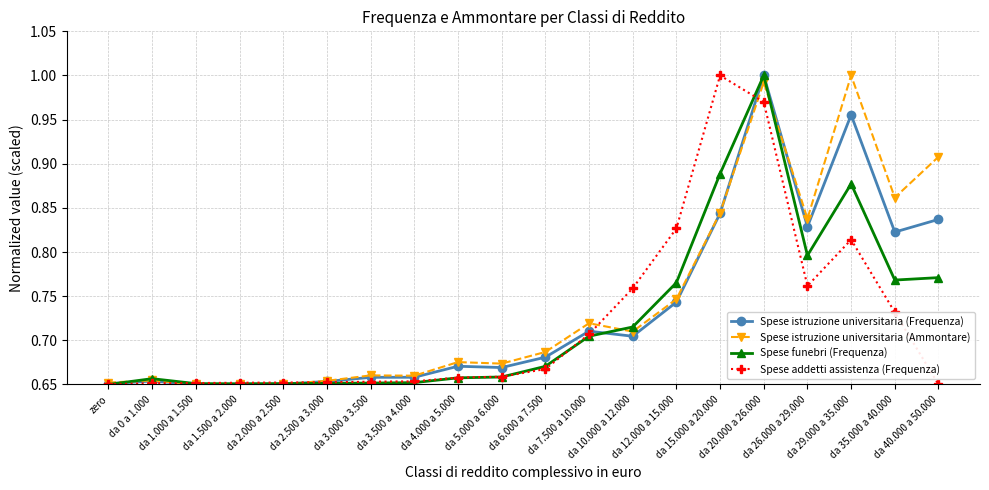

At how many categories does at least one series exceed 0?

20